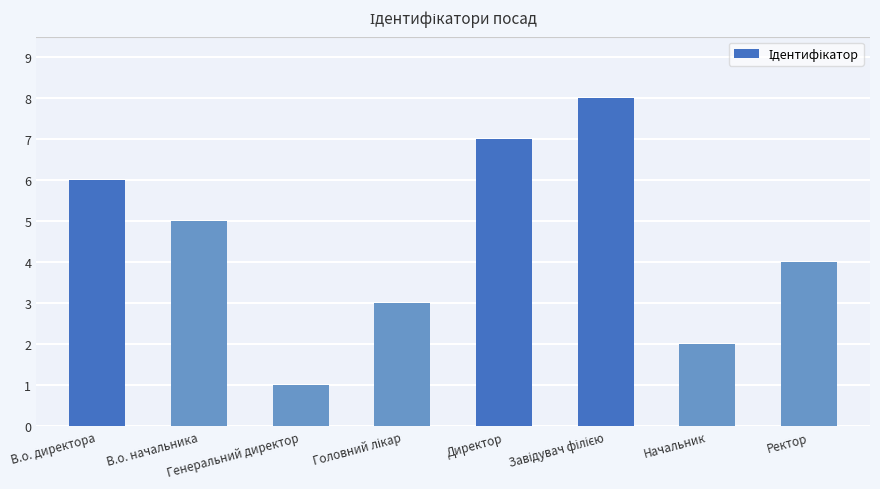

How many values are between 3 and 7?

5